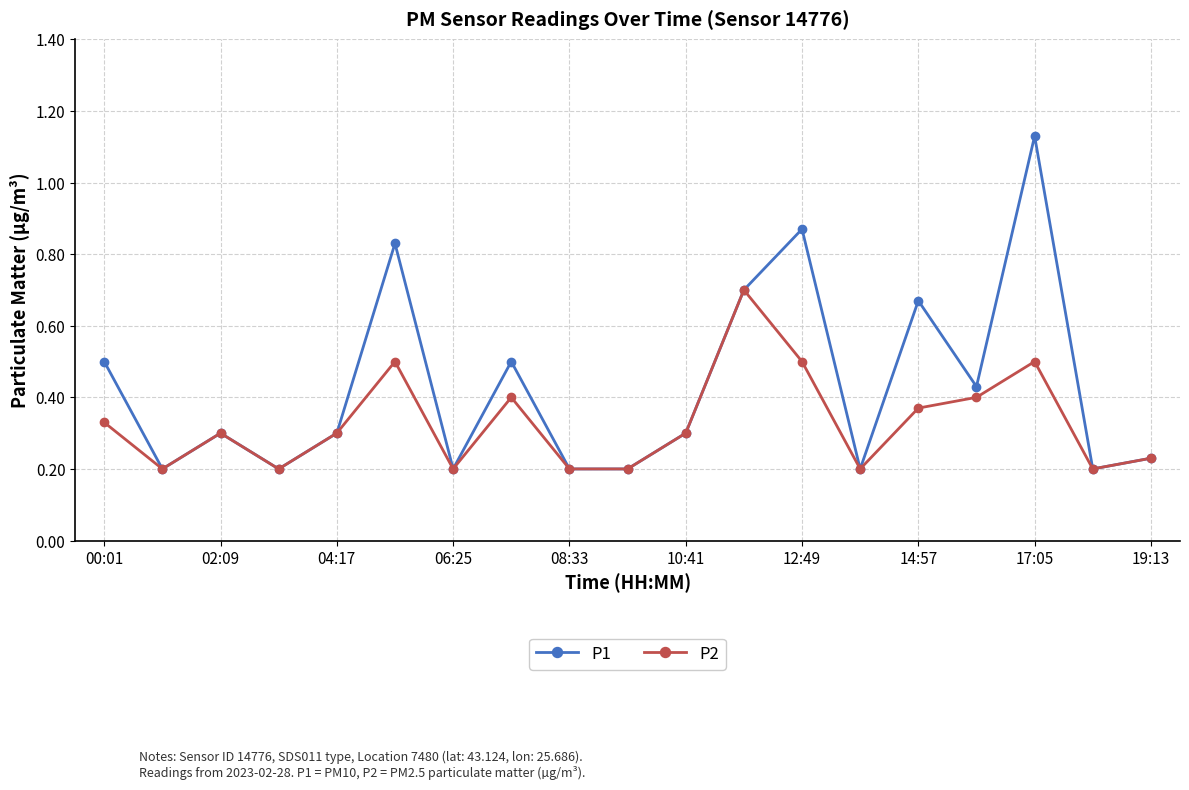

Which series has the largest range (max minus min)?

P1